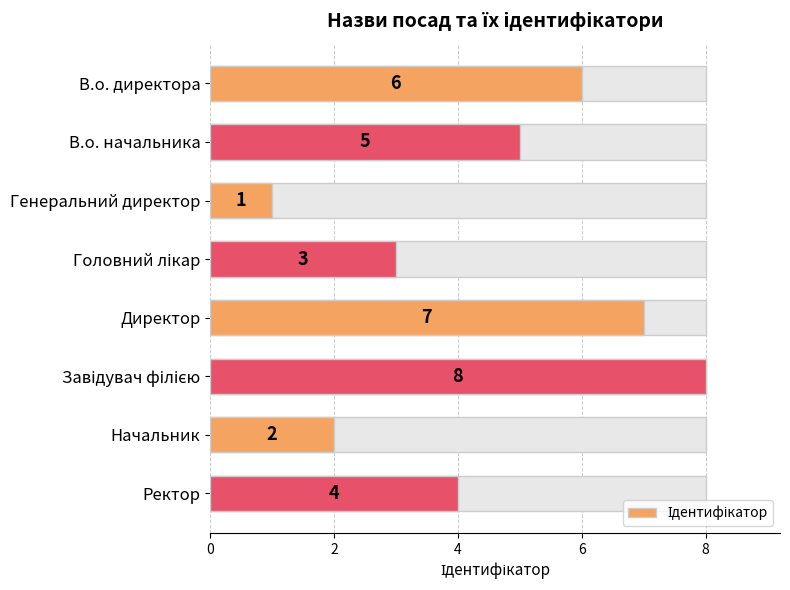

True or false: the data shows 5 at Ректор.

False